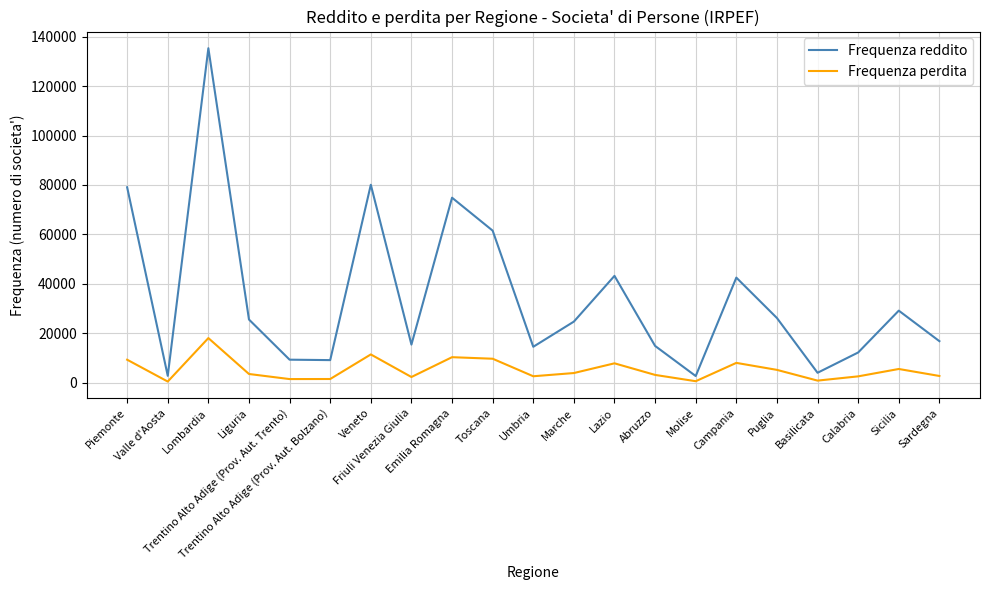

At which category does the chart reach its peak across all series?

Lombardia